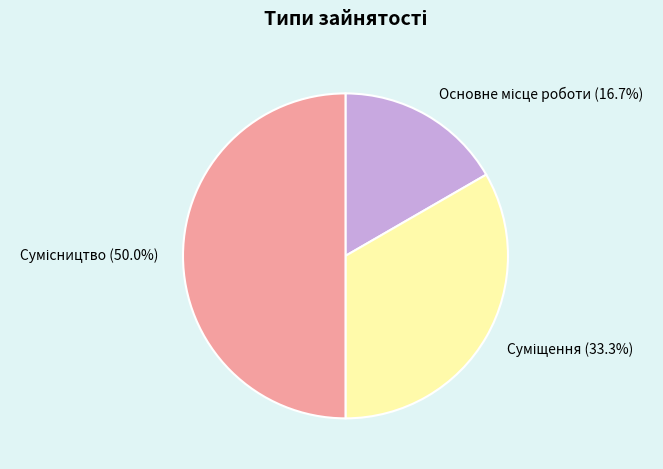

True or false: Суміщення accounts for 33% of the total.

True